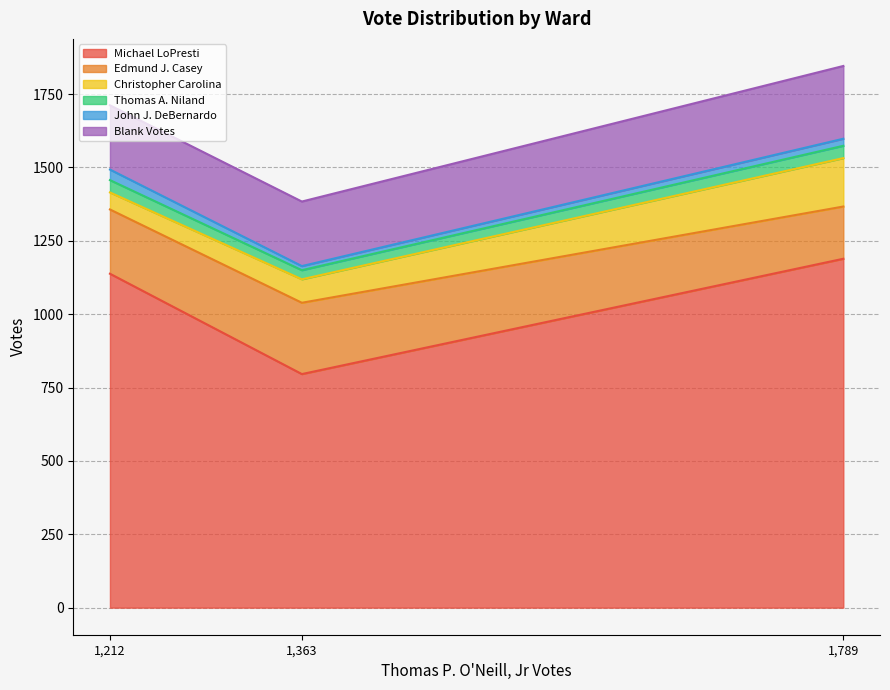

How many Michael LoPresti values are between 796 and 1189?

3